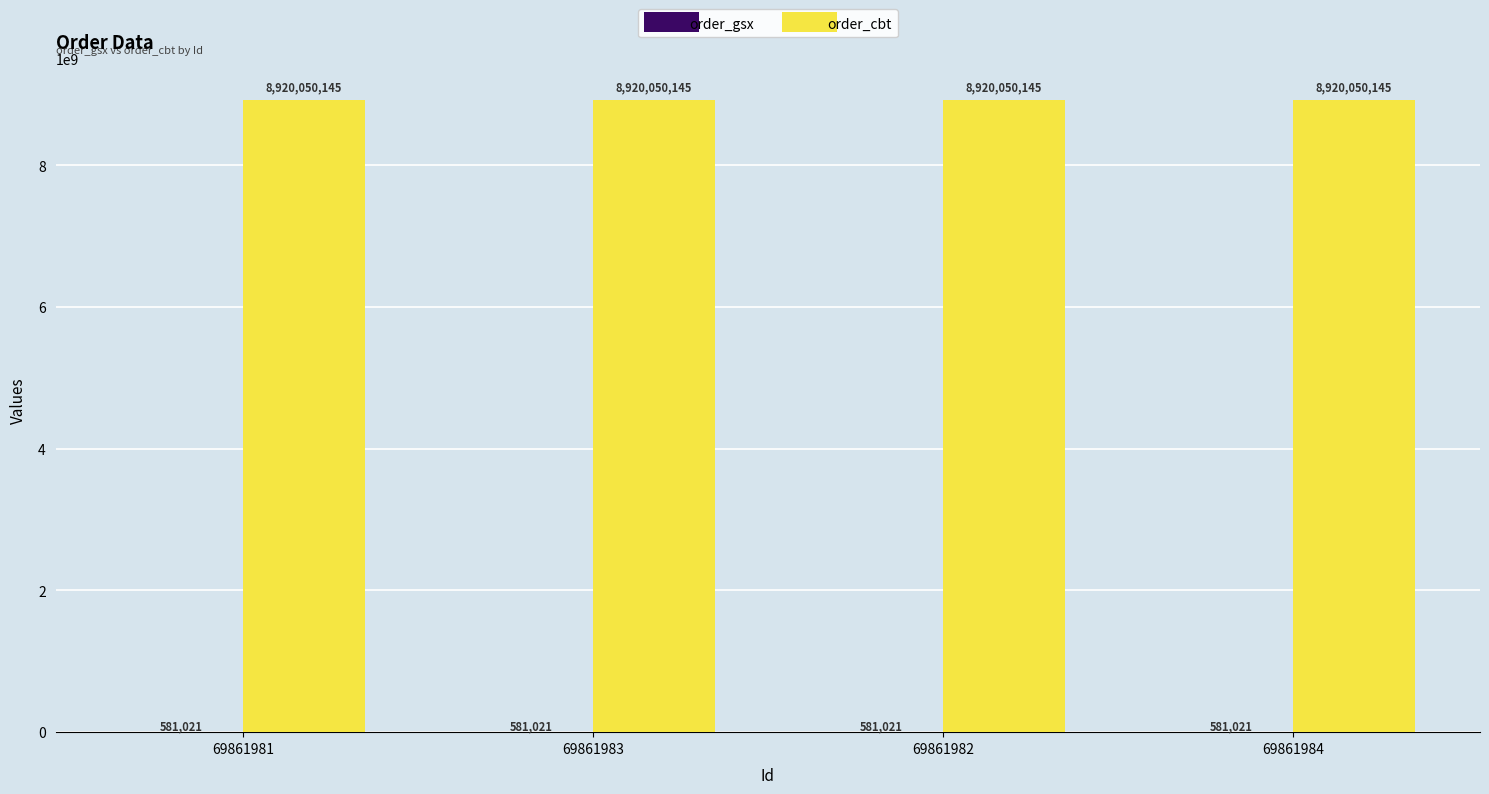

The value of order_cbt at 69861984 is 15273761829. True or false?

False